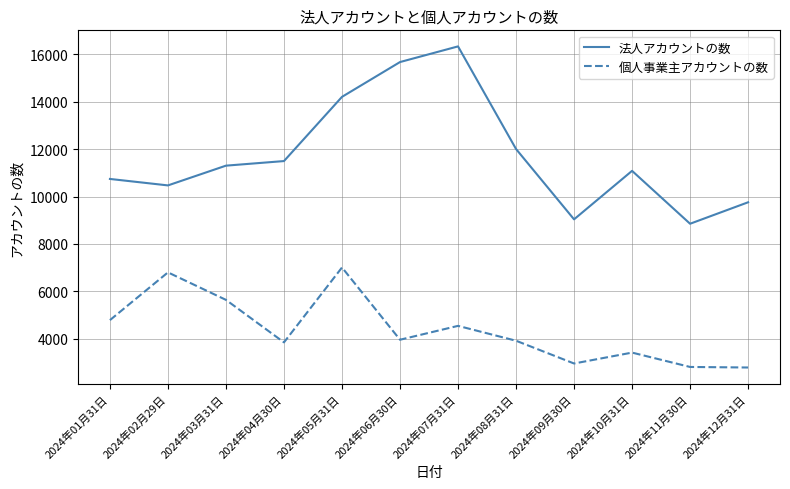

How many interior local valleys does the 法人アカウントの数 series have?

3